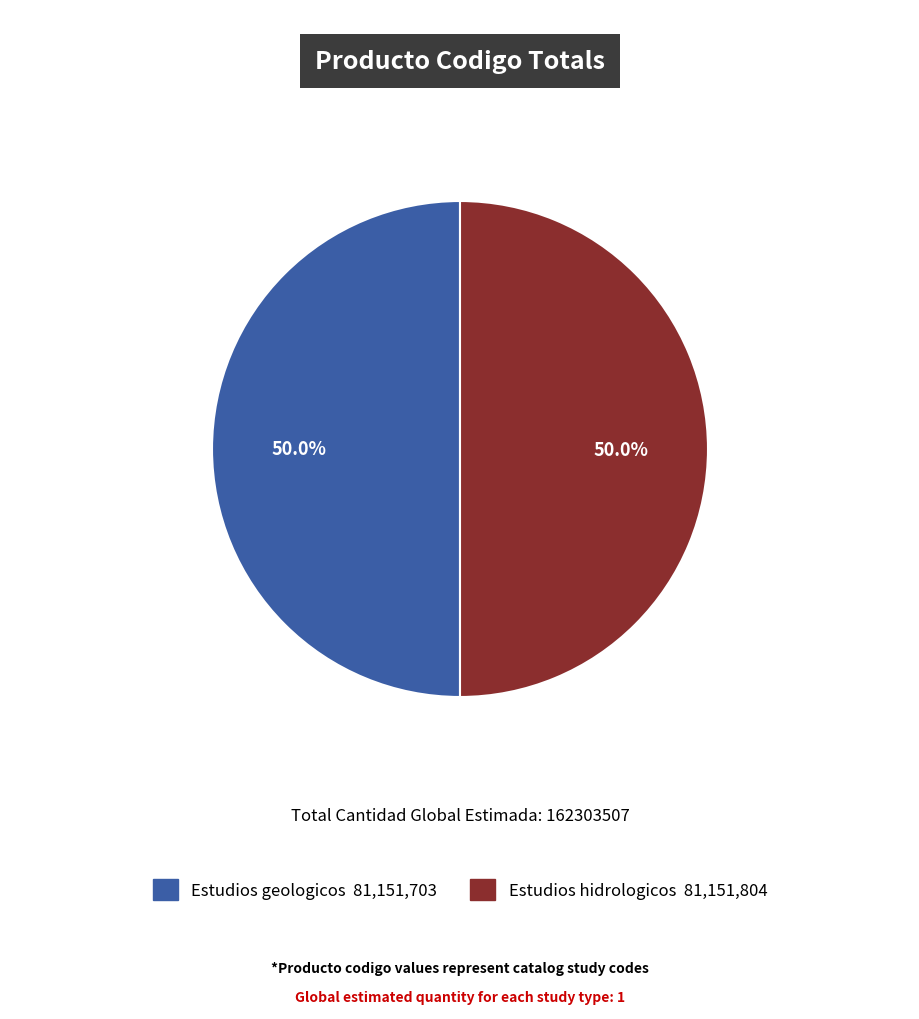

Which category has the smallest portion of the pie?

Estudios geologicos